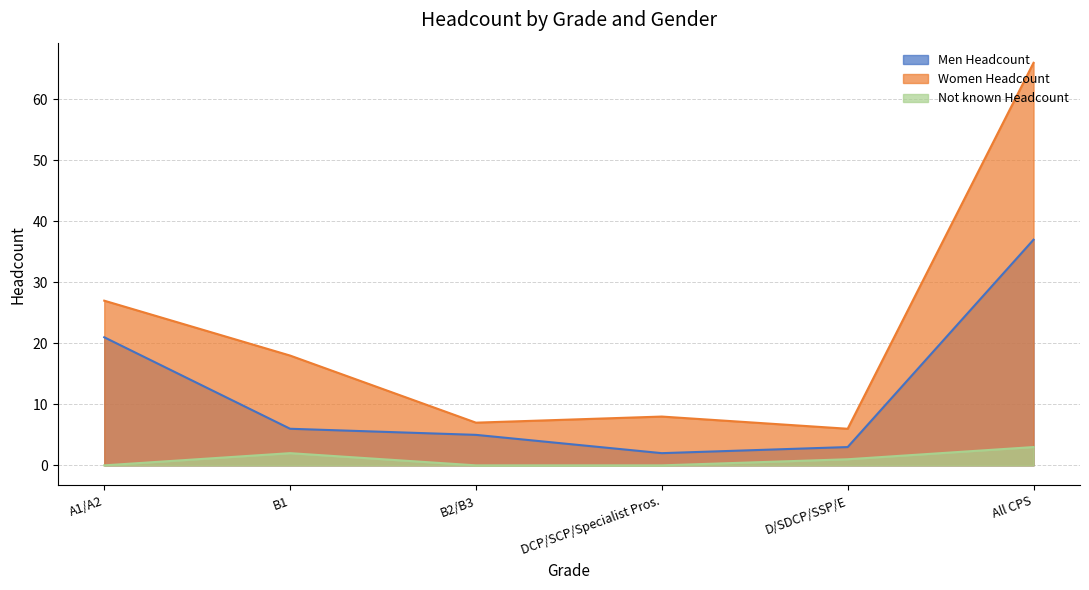

What is the highest value of the Women Headcount series?

66